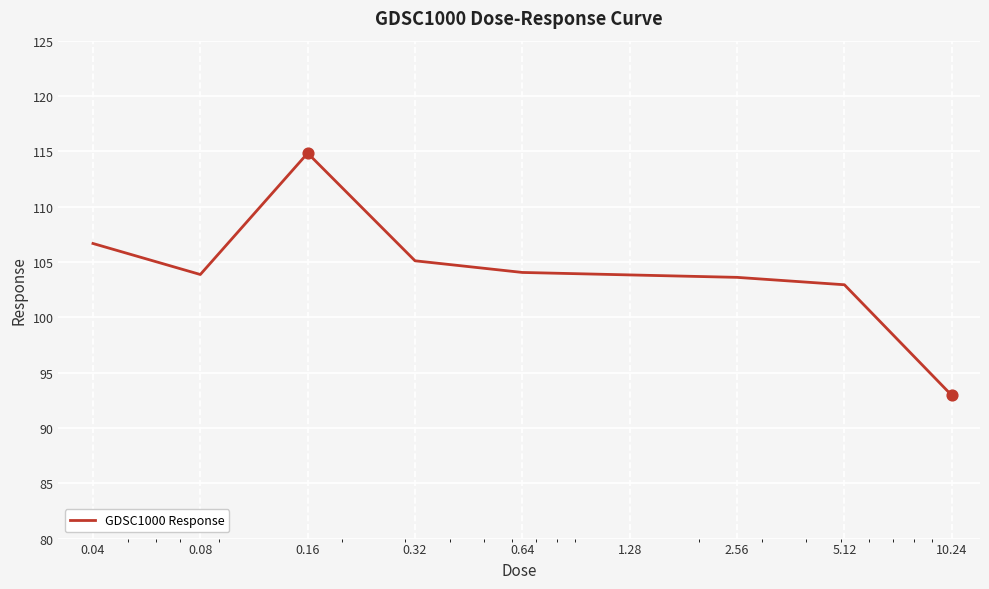

What is the difference between the maximum and minimum values?

21.9